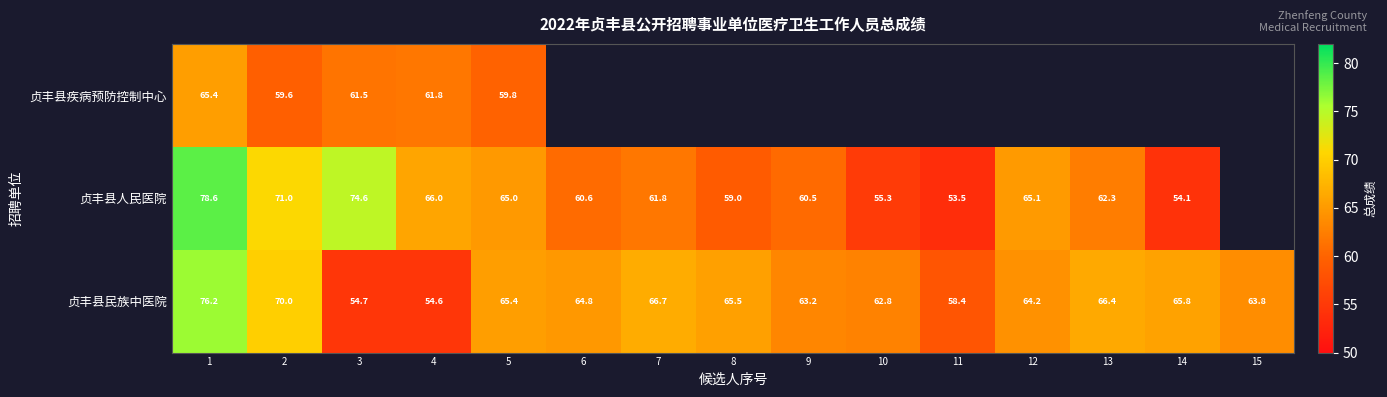

At how many categories does at least one series exceed 69?

3